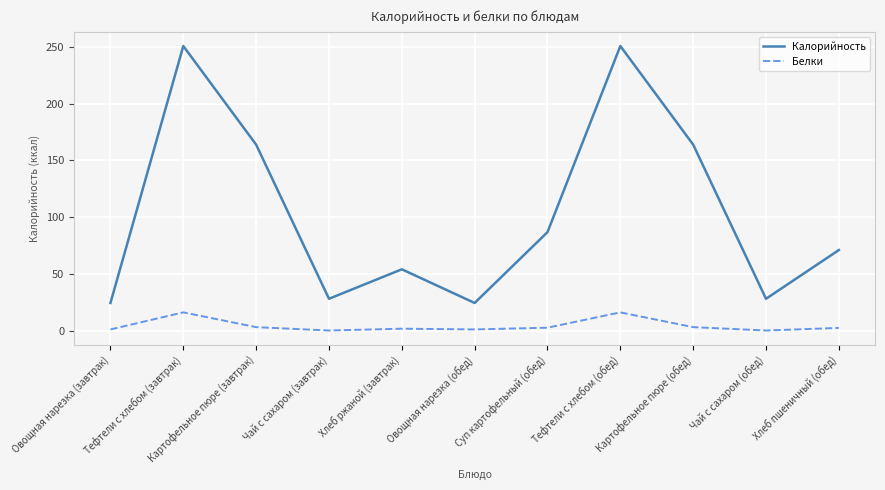

The Белки series shows 16.0 at Тефтели c хлебом (обед). True or false?

True